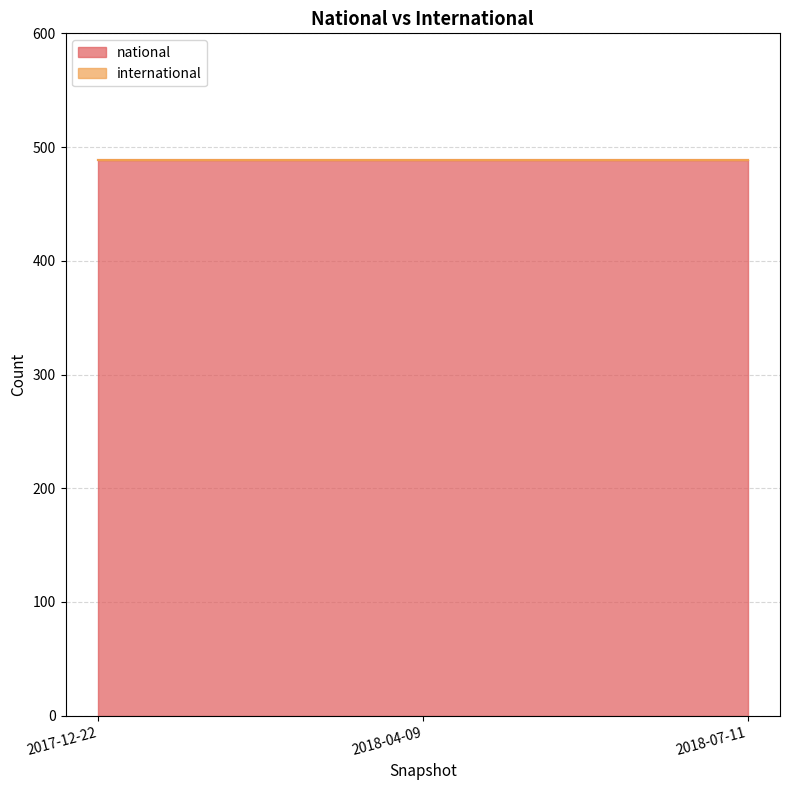

What position from the left is 2018-04-09?

2